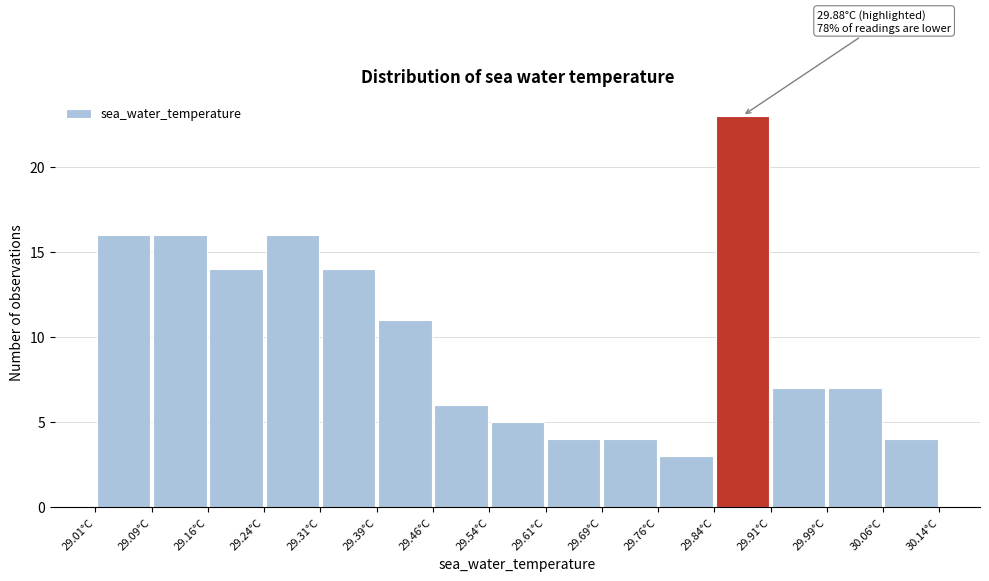

Which range on the x-axis has the tallest bar?

29.84 to 29.91